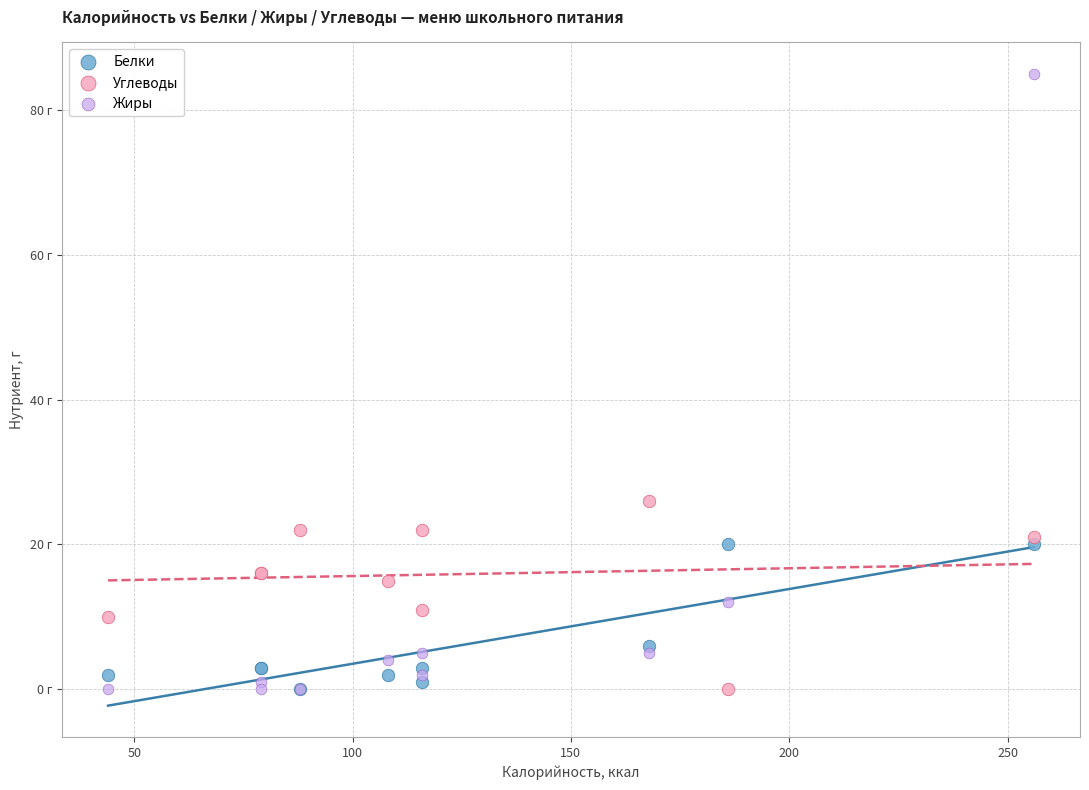

What are all the series names shown in the legend?

Белки, Углеводы, Жиры